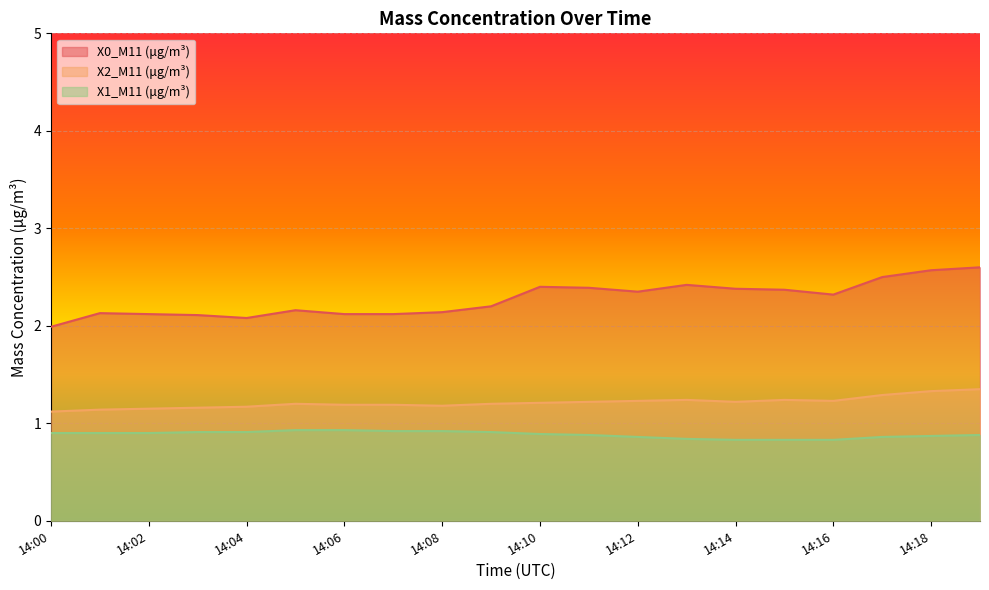

What are all the series names shown in the legend?

X0_M11 (μg/m³), X2_M11 (μg/m³), X1_M11 (μg/m³)